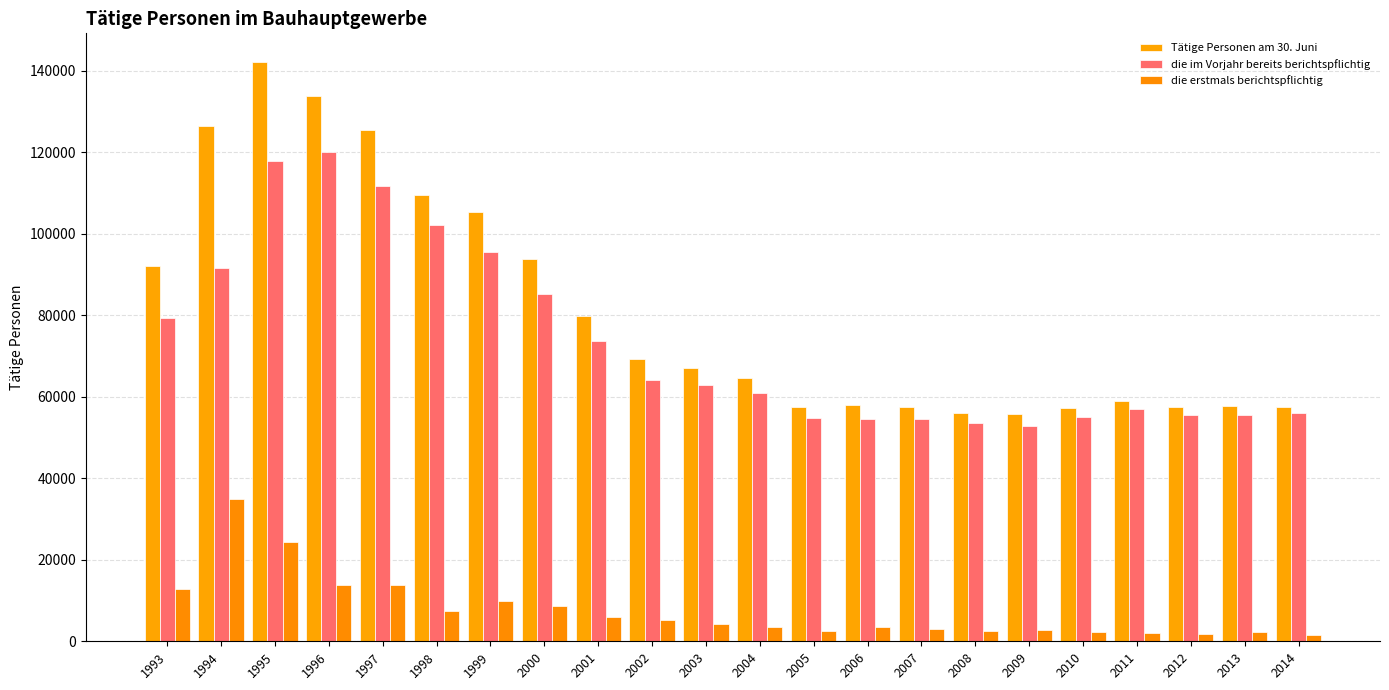

What are all the series names shown in the legend?

Tätige Personen am 30. Juni, die im Vorjahr bereits berichtspflichtig, die erstmals berichtspflichtig